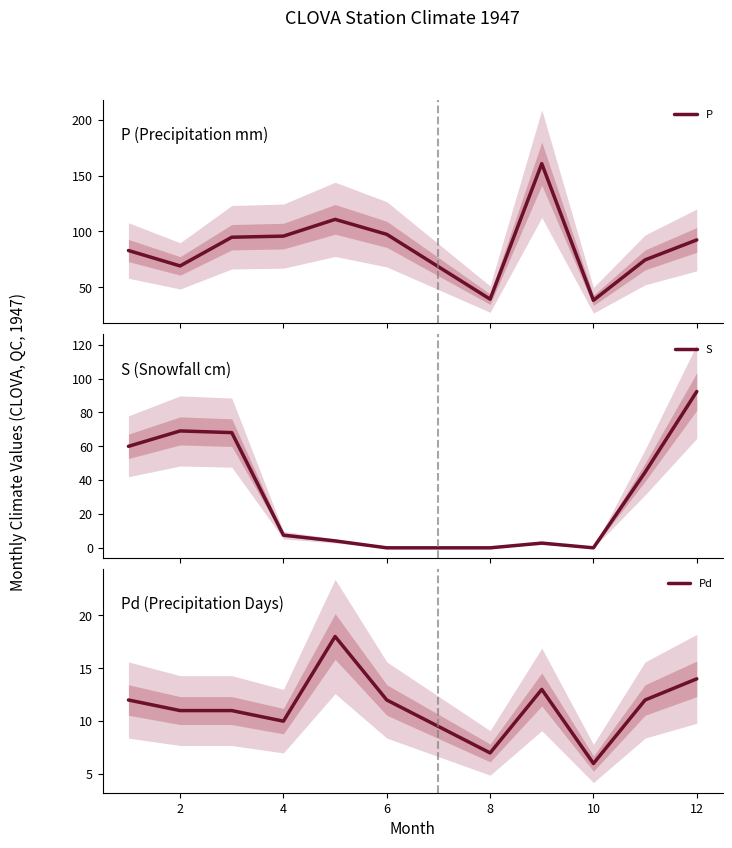

How many interior local valleys does the P series have?

3